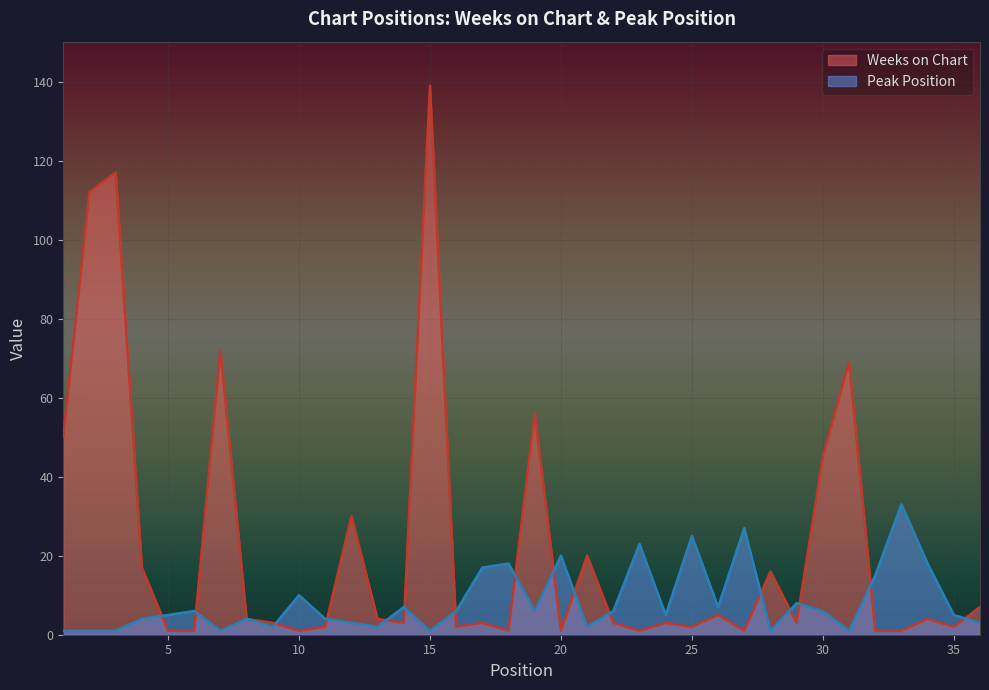

List the series in order of their peak value, lowest first.

Peak Position, Weeks on Chart